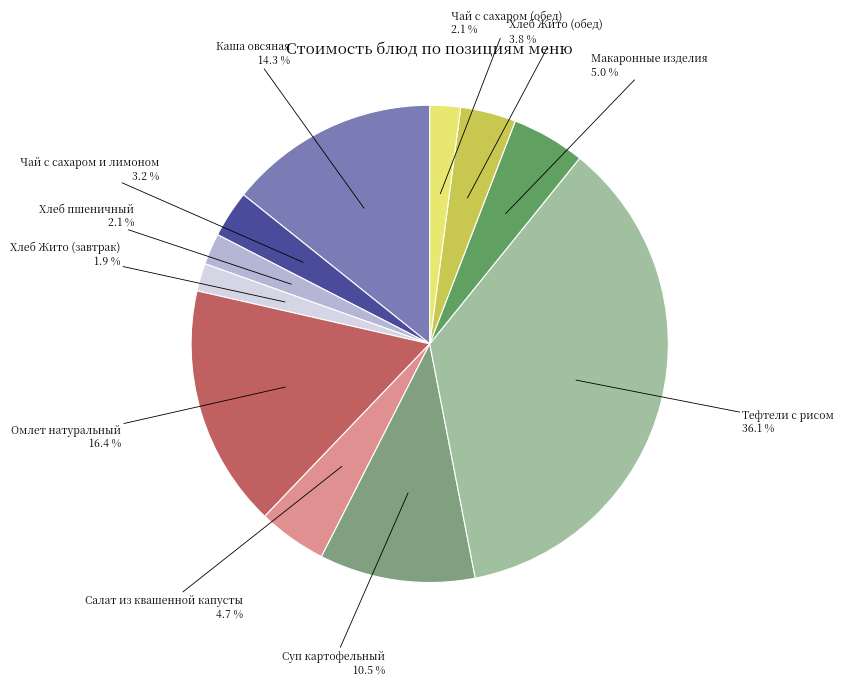

To the nearest percent, what is the difference between the largest and smallest slice percentages?

34%